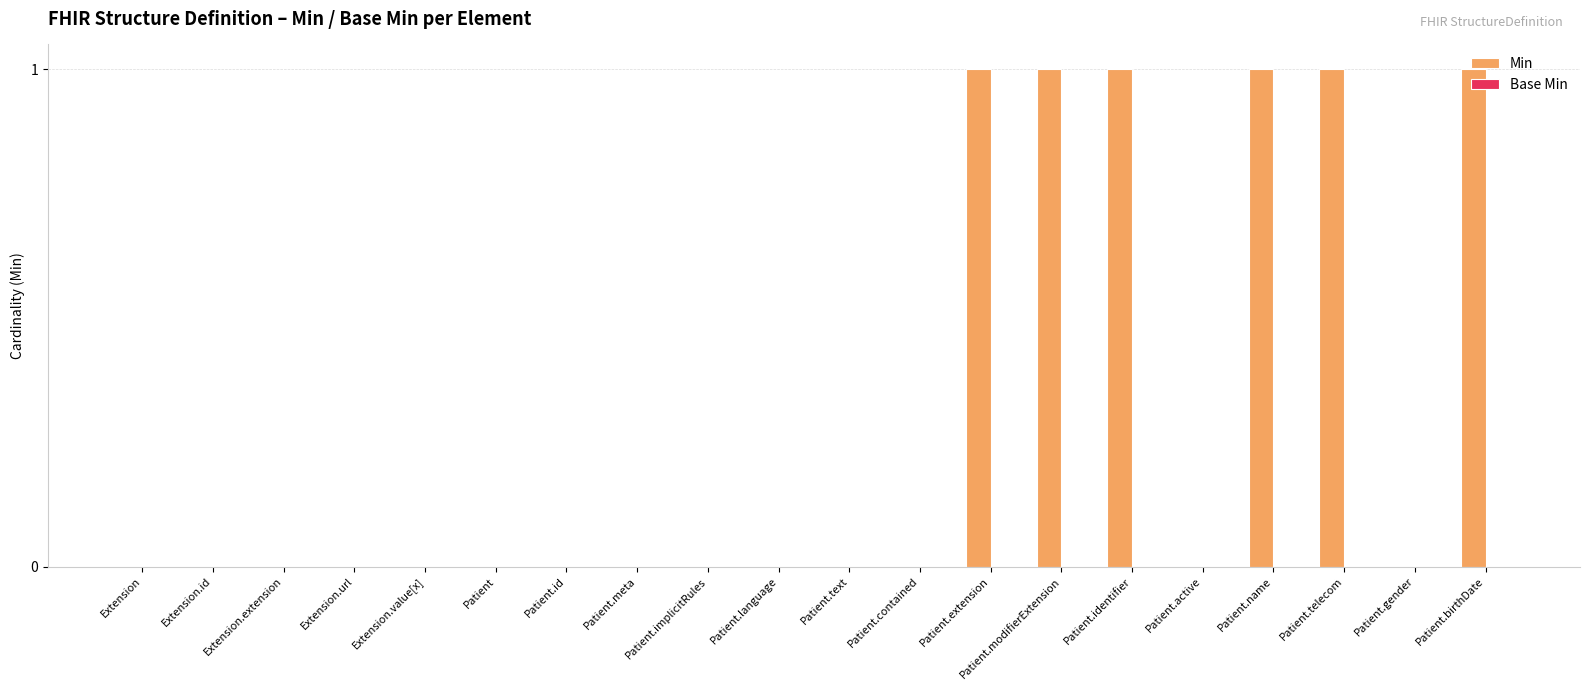

Which has a higher value, Extension.value[x] or Patient.modifierExtension?

Patient.modifierExtension